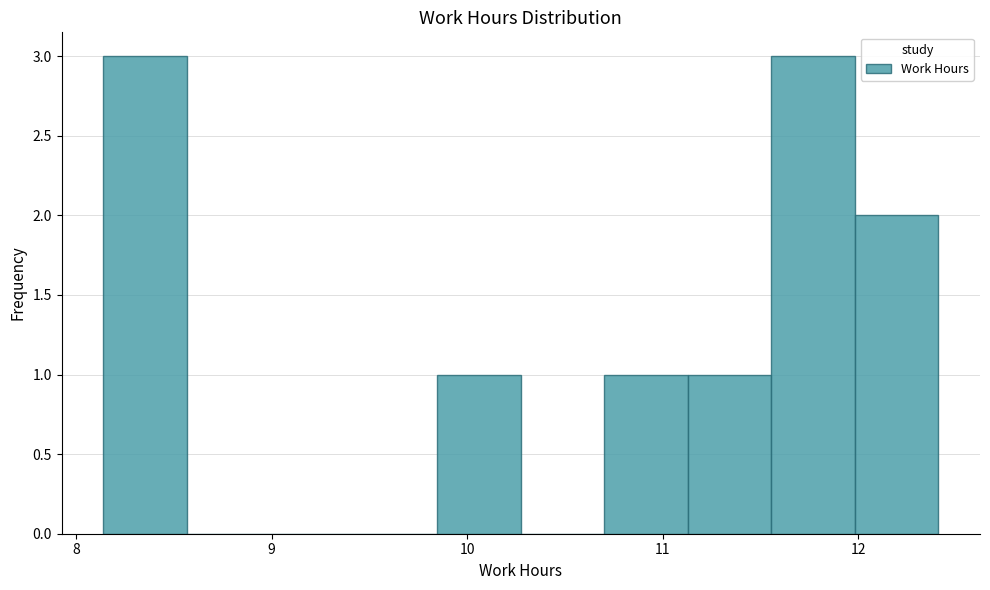

How tall is the bar that spans 11.1 to 11.6 on the x-axis? Neither the bar edges nor the heights are printed on the chart, so give them approximately, as read against the axes.

1